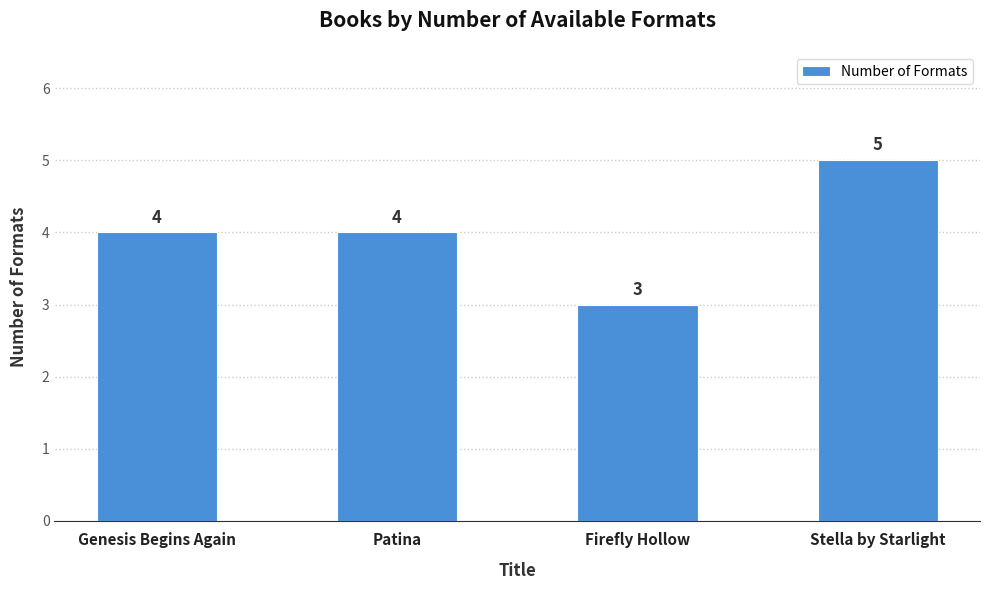

Approximately how many times larger is the value at Firefly Hollow compared to Stella by Starlight?

0.6